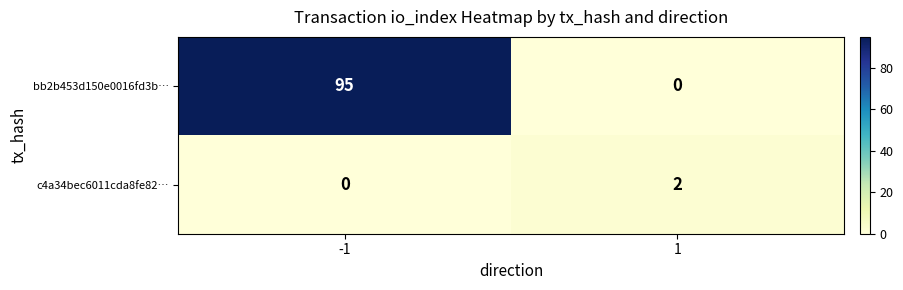

Reading left to right, extract all data points from this chart.

bb2b453d150e0016fd3b…: -1=95	1=0
c4a34bec6011cda8fe82…: -1=0	1=2